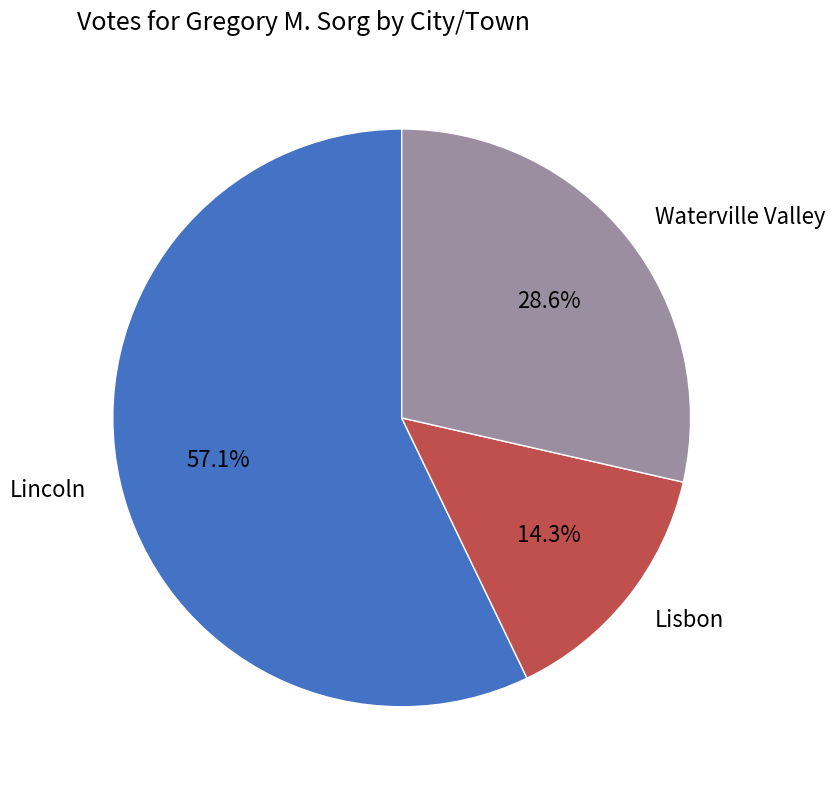

How many slices are in this pie chart?

3